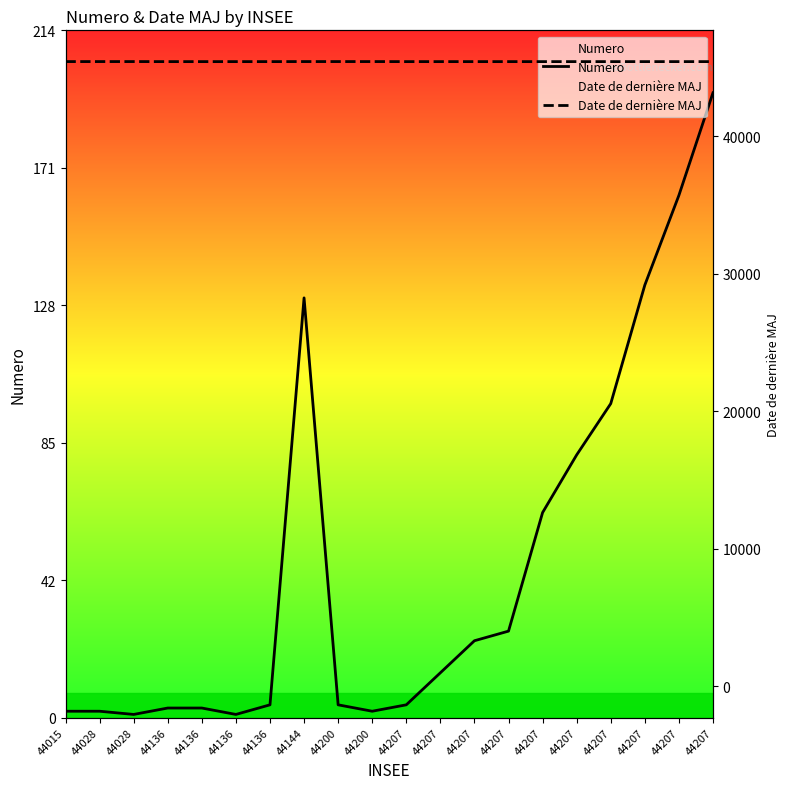

Reading right to left, list all the values displayed in this chart.

Numero: 44207=195	44207=163	44207=135	44207=98	44207=82	44207=64	44207=27	44207=24	44207=14	44207=4	44200=2	44200=4	44144=131	44136=4	44136=1	44136=3	44136=3	44028=1	44028=2	44015=2
Date de dernière MAJ: 44207=45446	44207=45446	44207=45446	44207=45446	44207=45446	44207=45446	44207=45446	44207=45446	44207=45446	44207=45446	44200=45449	44200=45449	44144=45449	44136=45446	44136=45446	44136=45446	44136=45446	44028=45449	44028=45449	44015=45448